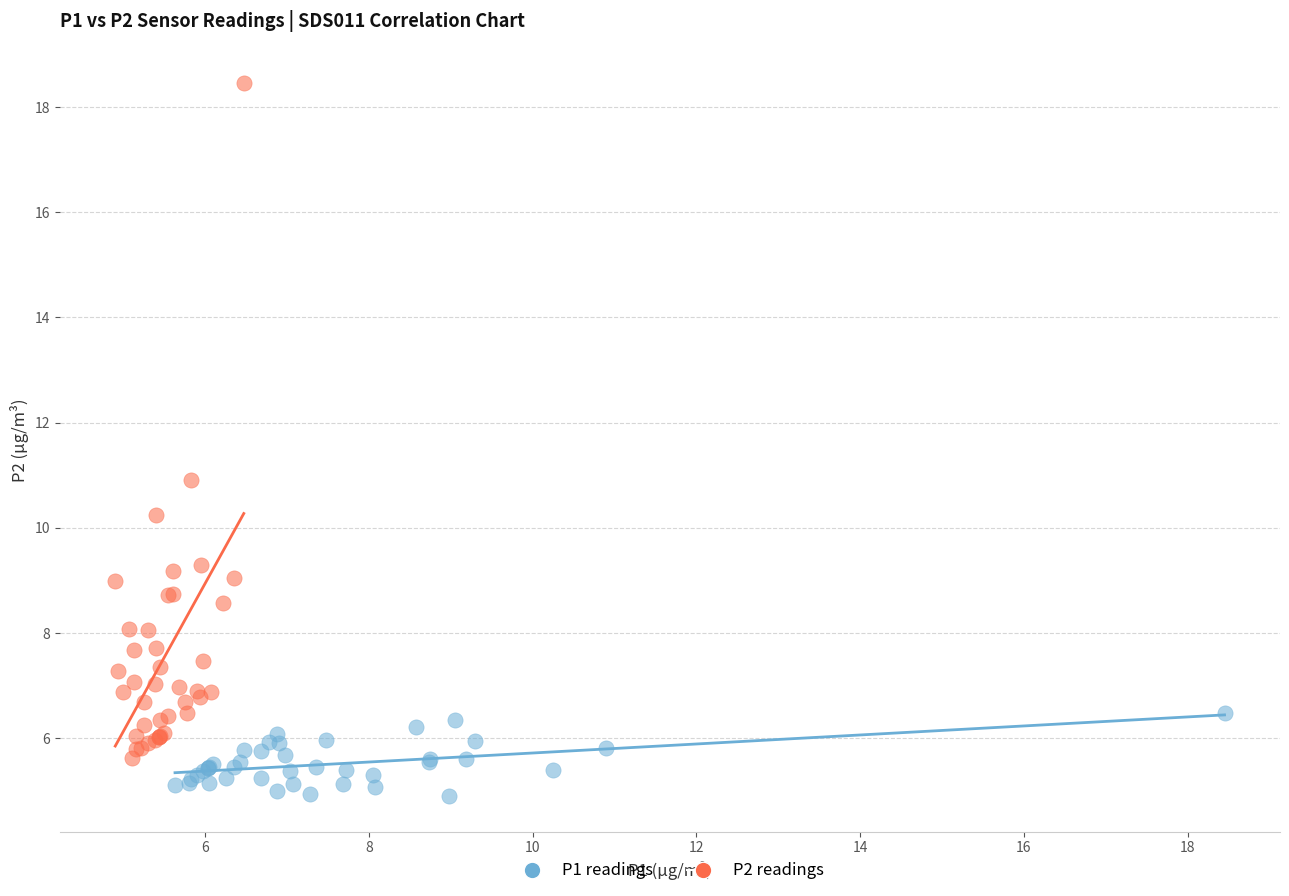

Which series contains the highest Y value?

P2 readings